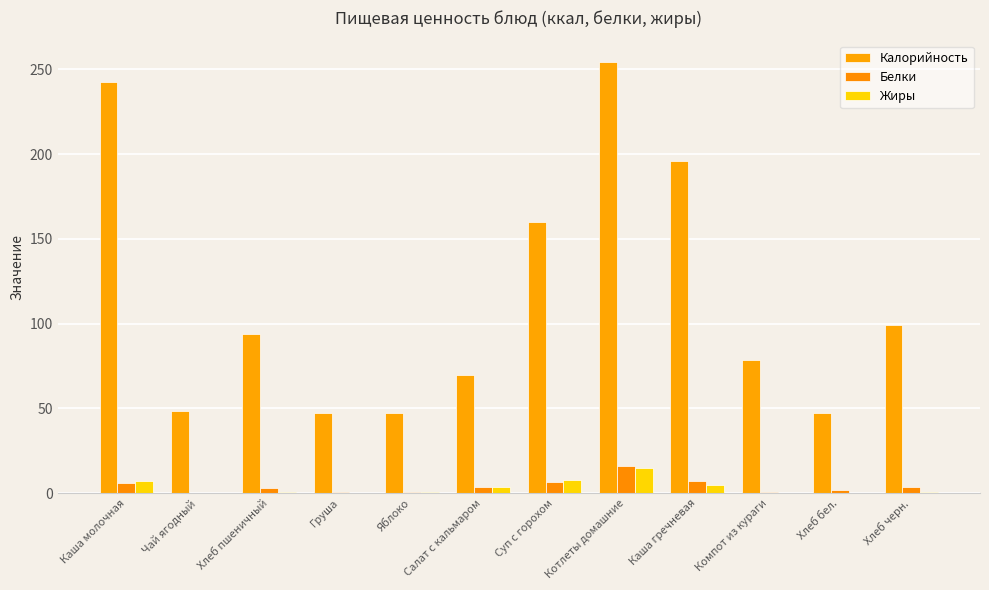

How many groups of bars are there?

12